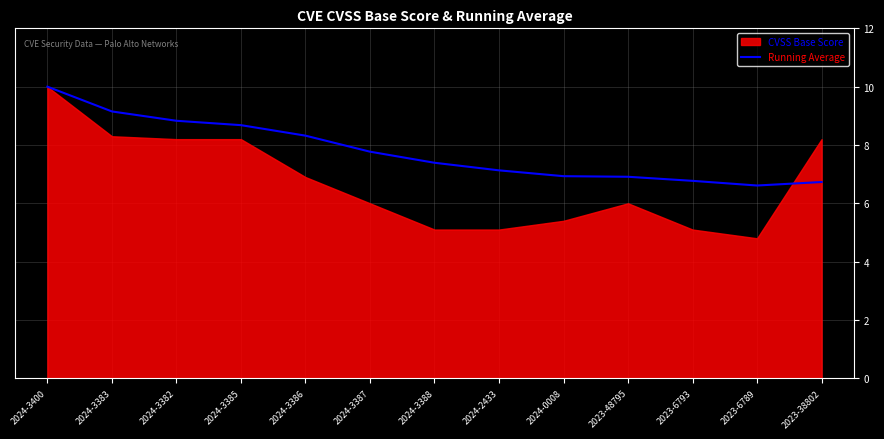

At which label does Running Average reach its peak?

2024-3400